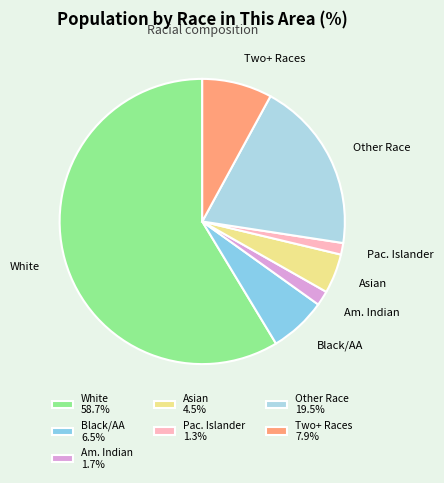

Count the number of slices in the pie.

7